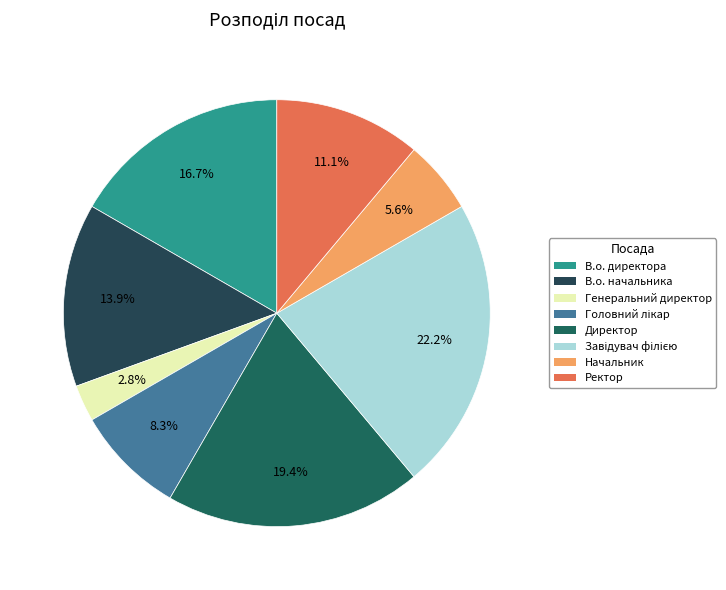

What is the change in value from В.о. начальника to Директор?

+2